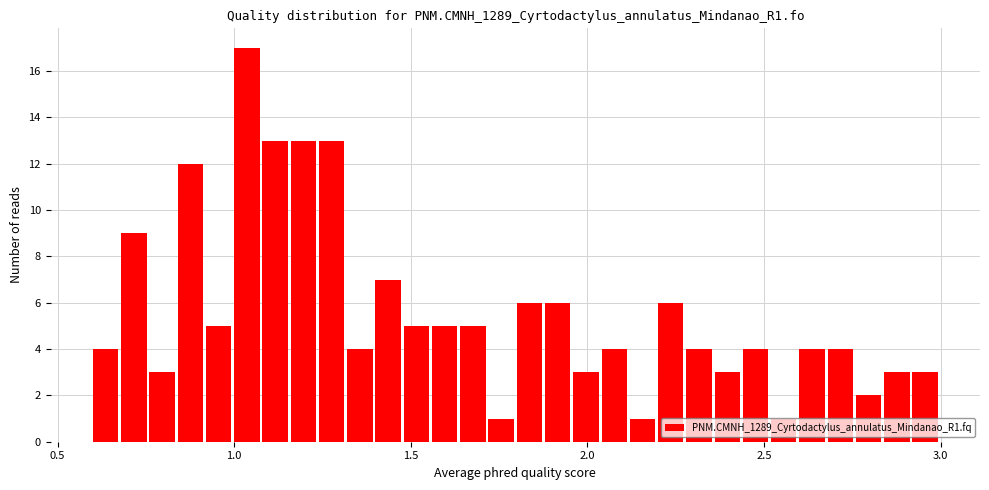

Read against the x-axis, roughly where is the centre of the tallest bar?

1.05